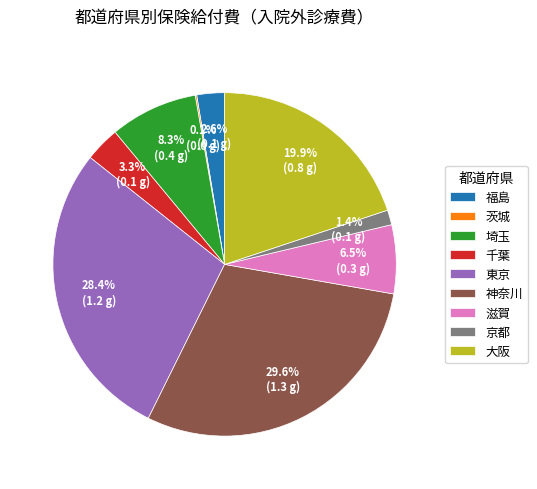

Combined, what portion of the pie is 東京 and 福島?

31.0%